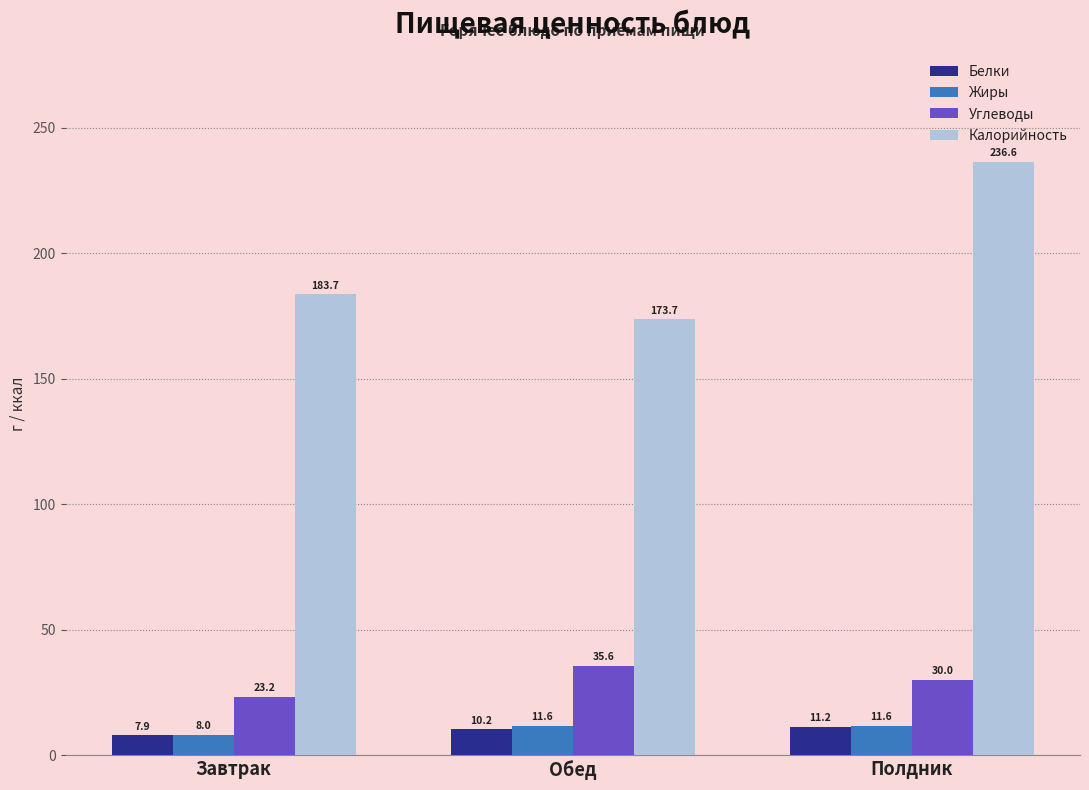

How many values in the Белки series are below 10?

1